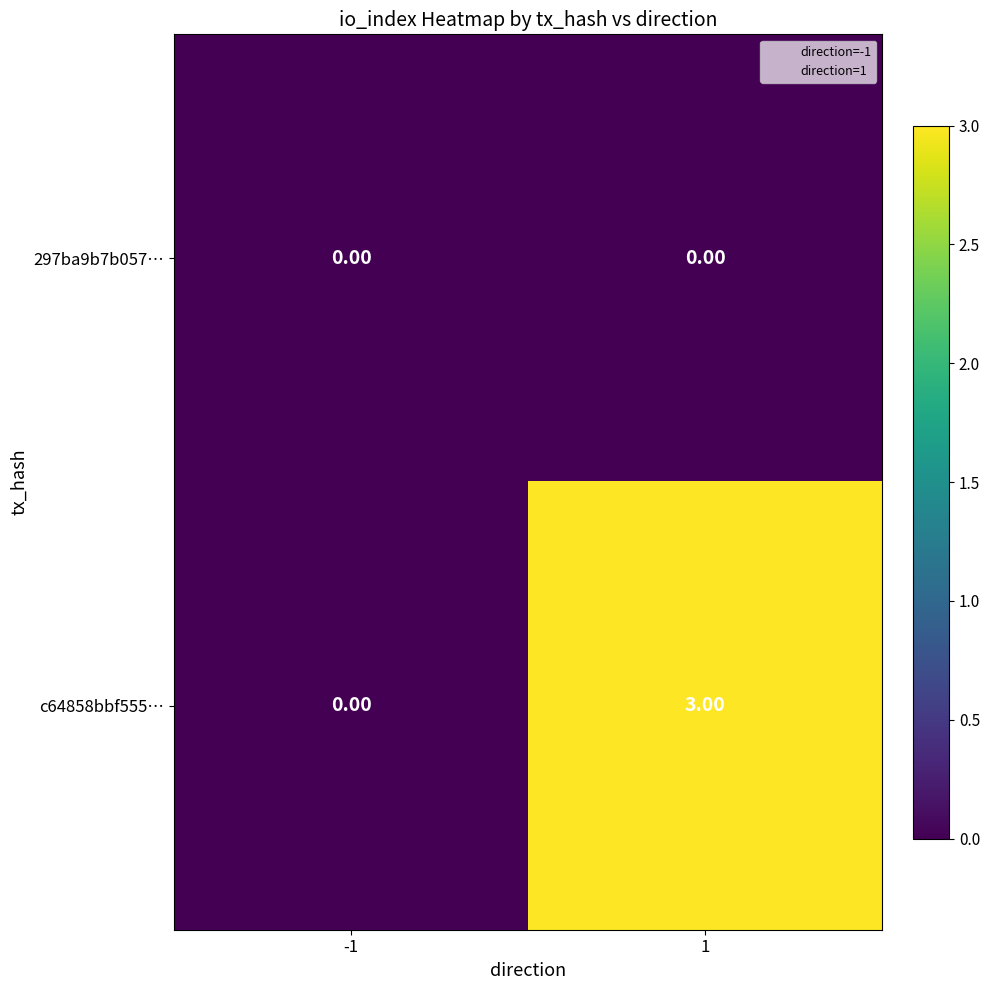

What is the difference between the maximum and minimum values in the c64858bbf555… series?

3